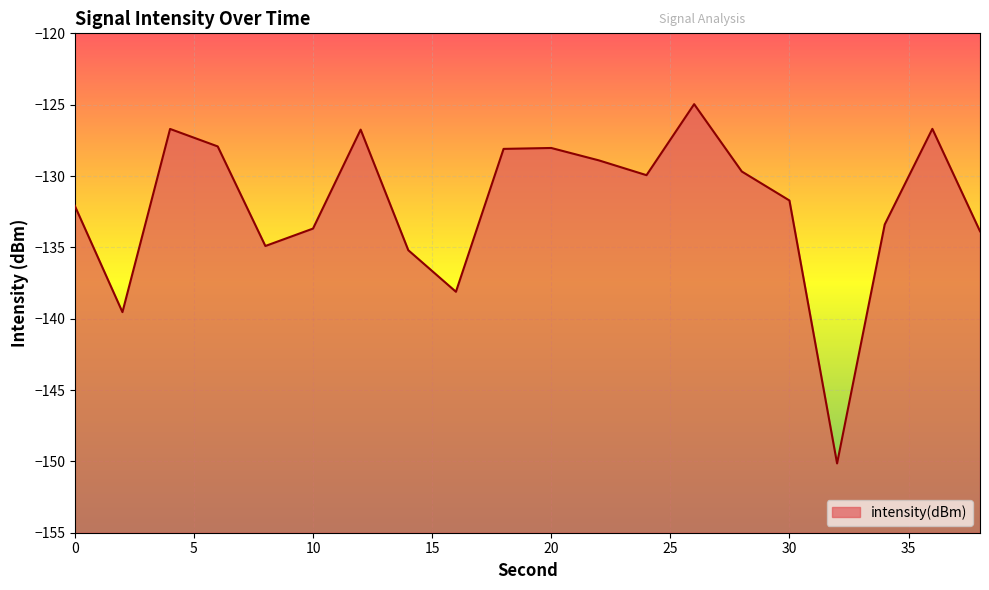

Where is the data nearest to the value -137?

16